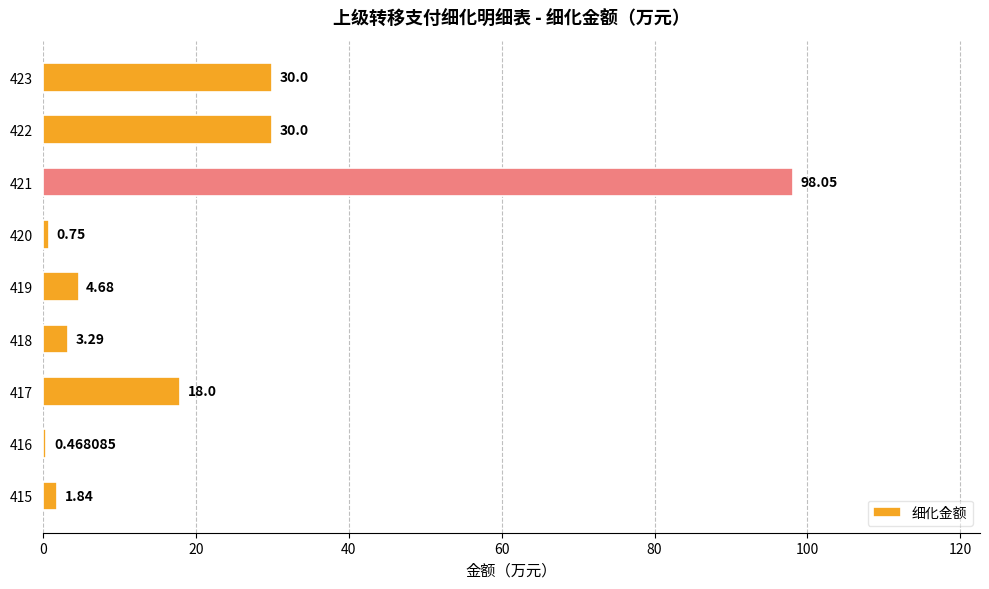

What is the change in value from 415 to 419?

+2.8